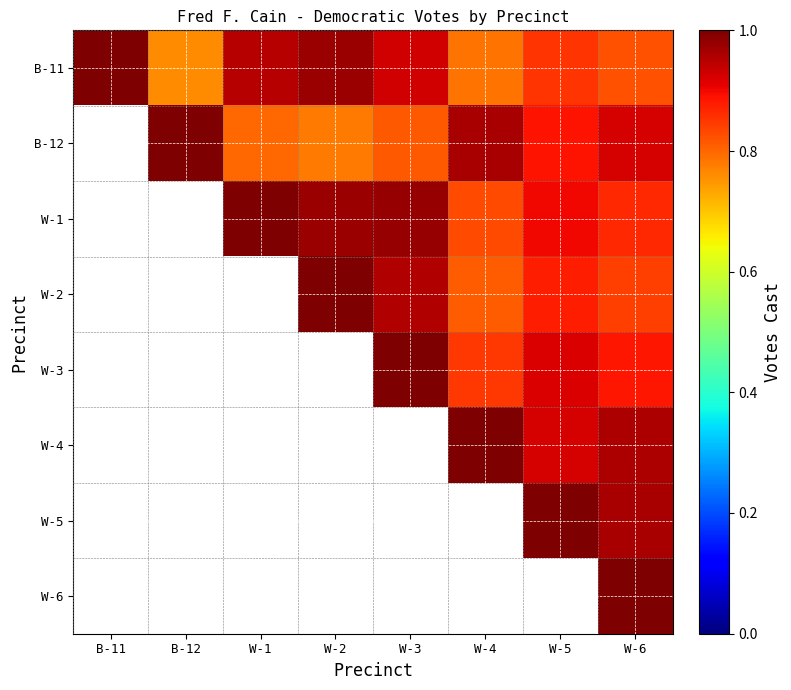

Which series has the widest spread of values?

B-11